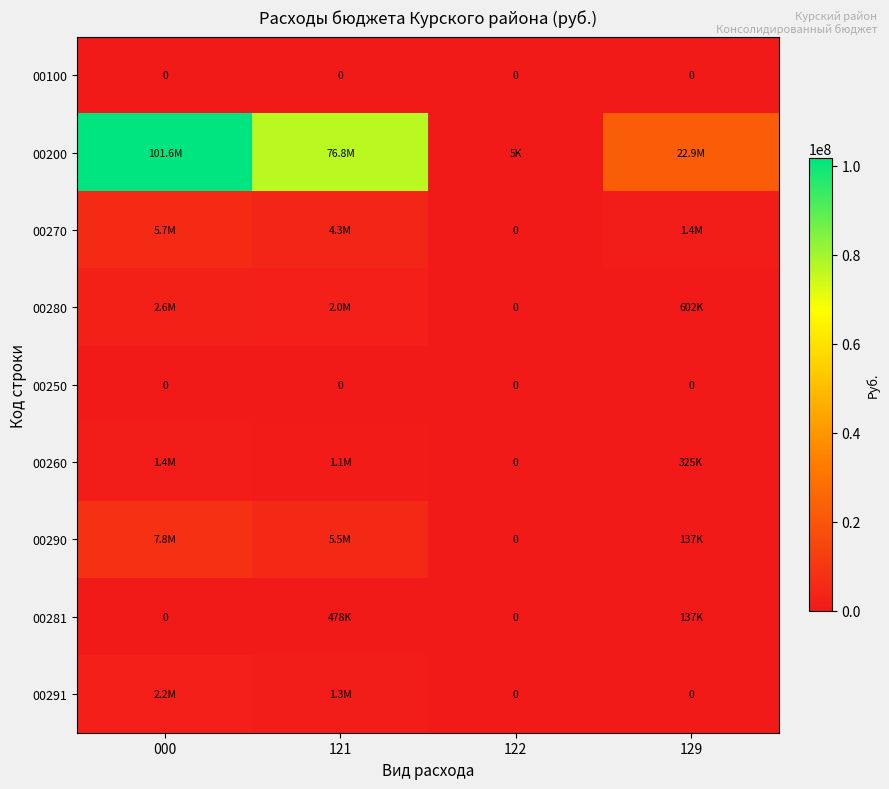

How many positive values does the 00291 series have?

2